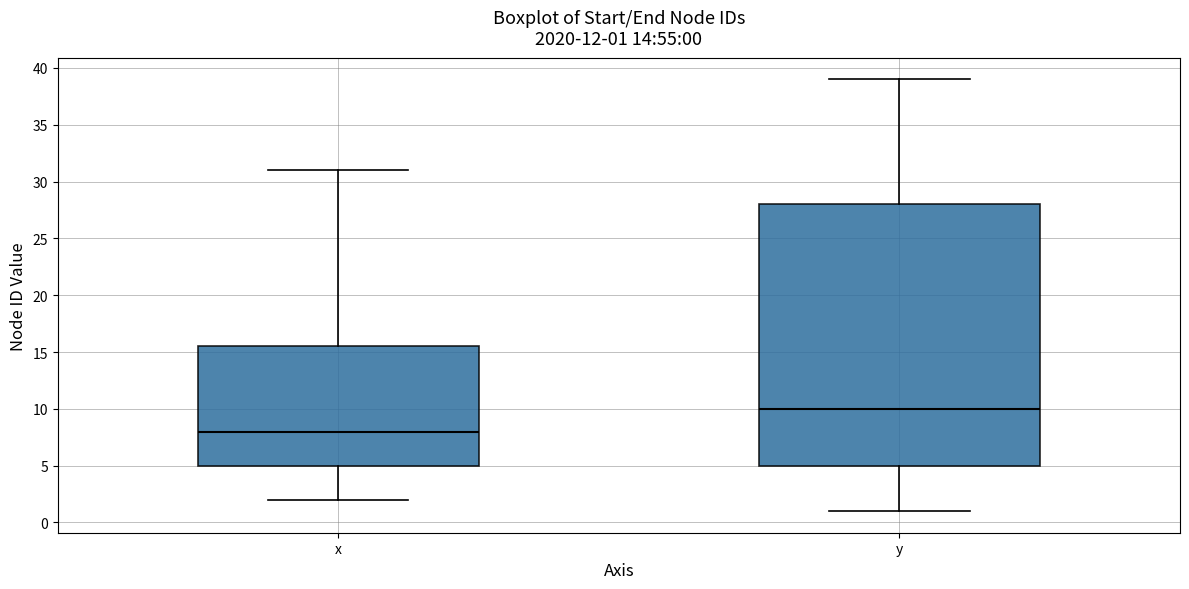

Which box's median line is the highest?

y